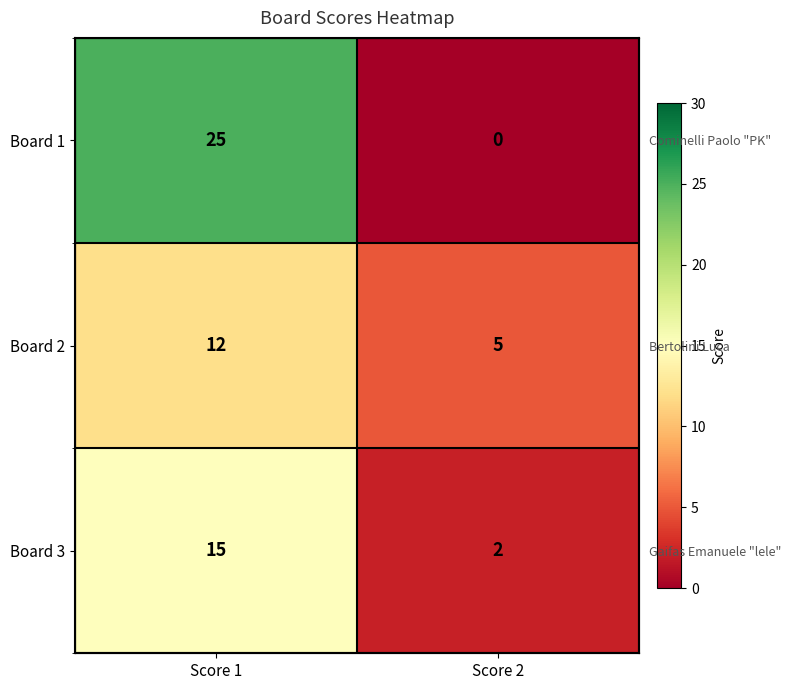

What is the difference between the highest and lowest values at Score 2?

5